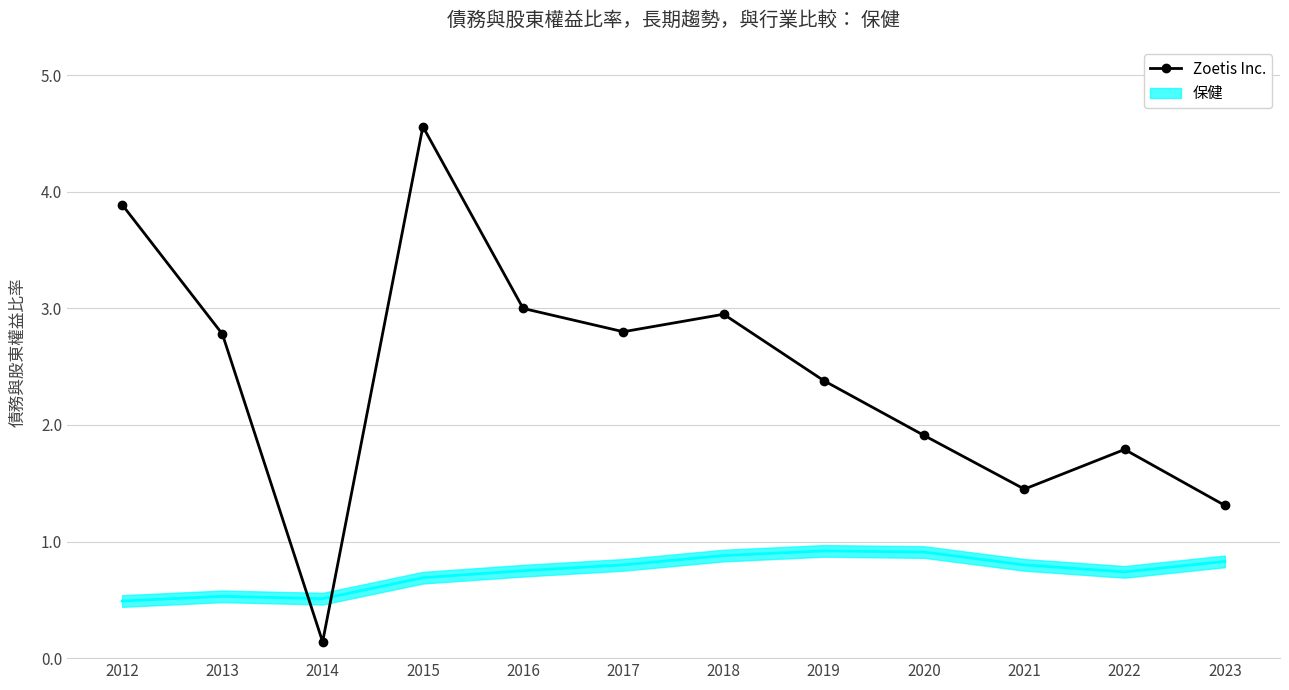

How many interior local peaks (higher than both neighbors) does the data have?

3